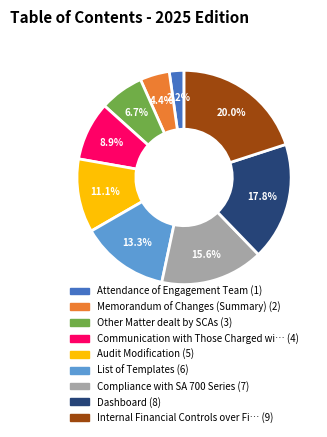

To the nearest percent, what is the average slice percentage?

11%